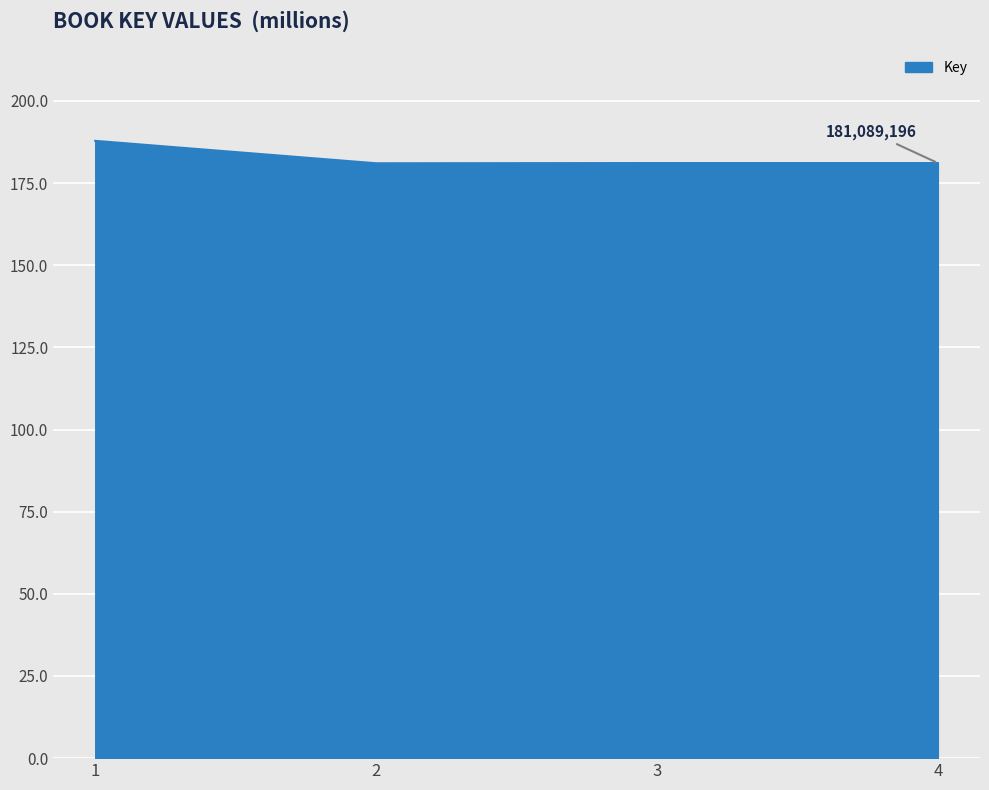

Does the chart have visible grid lines?

Yes